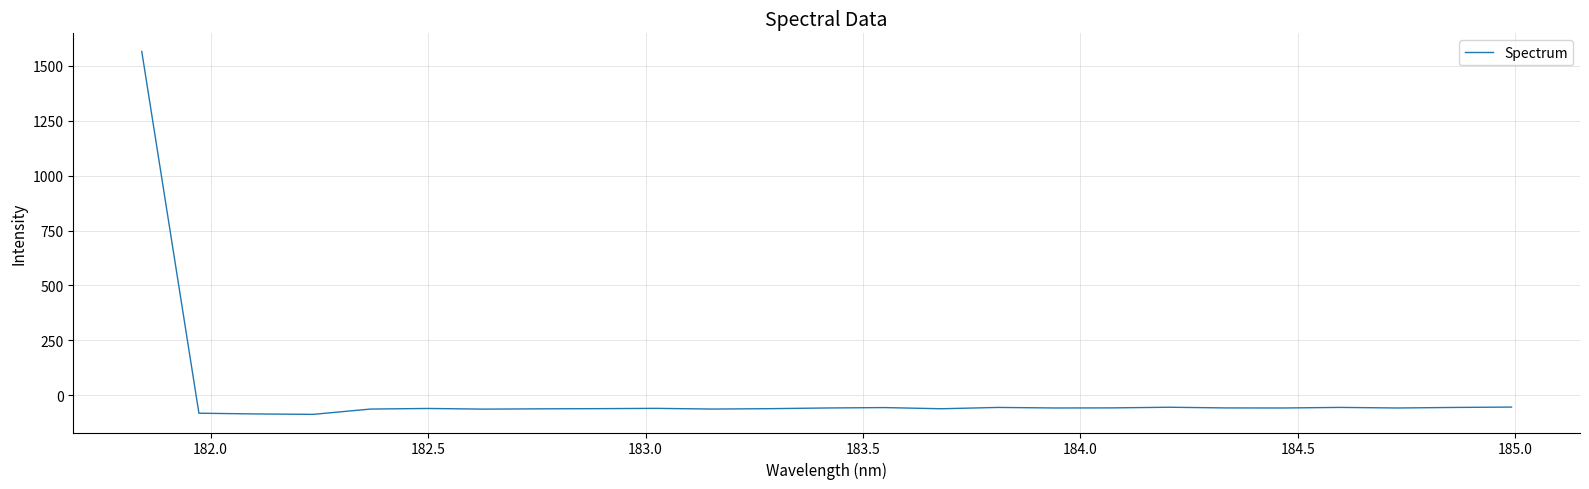

Does the chart display data point markers on the line(s)?

No